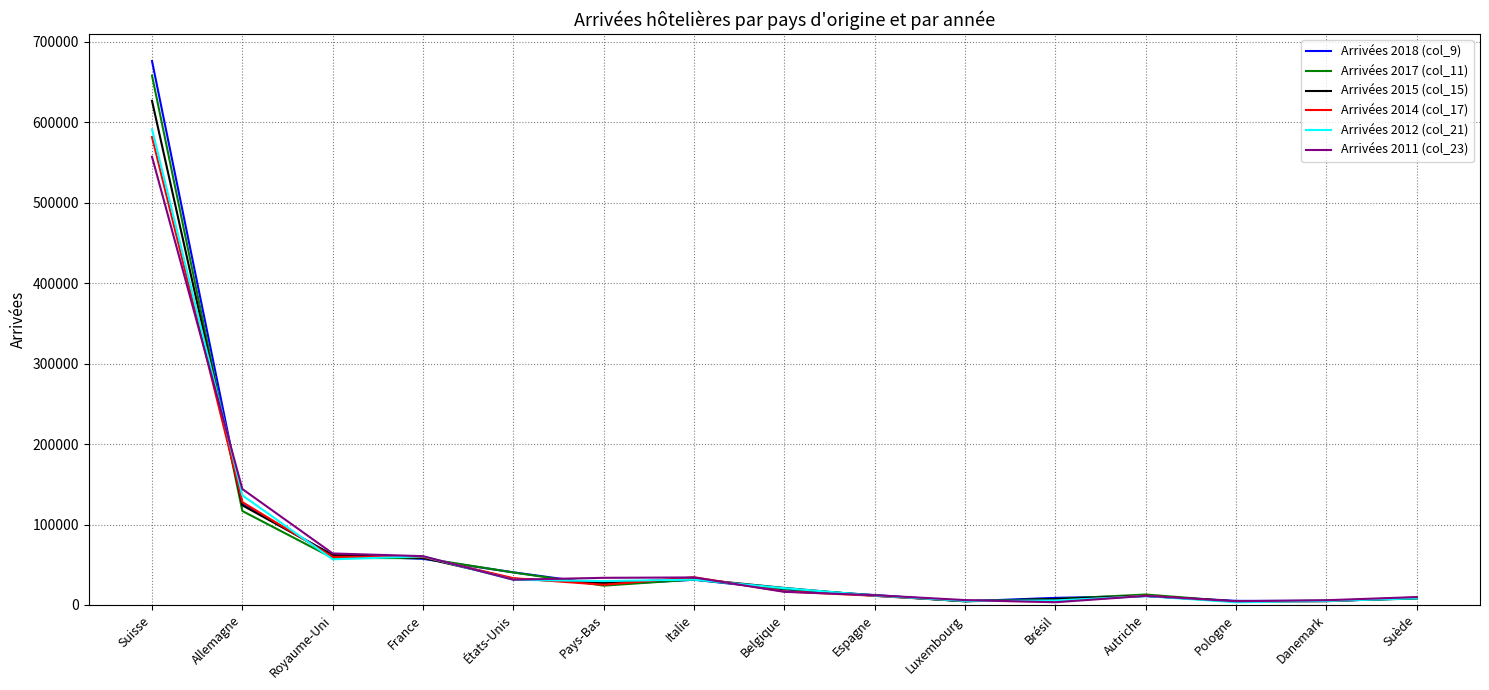

What is the difference between the maximum and minimum values in the Arrivées 2015 (col_15) series?

622274